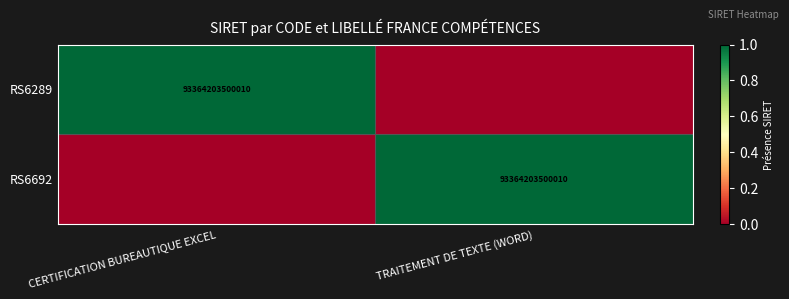

The RS6289 series shows 19149779214795 at CERTIFICATION BUREAUTIQUE EXCEL. True or false?

False